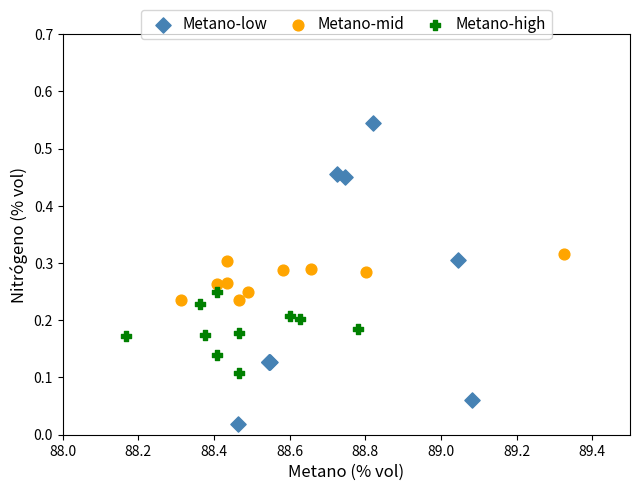

Which series has the largest Y range (max minus min)?

Metano-low